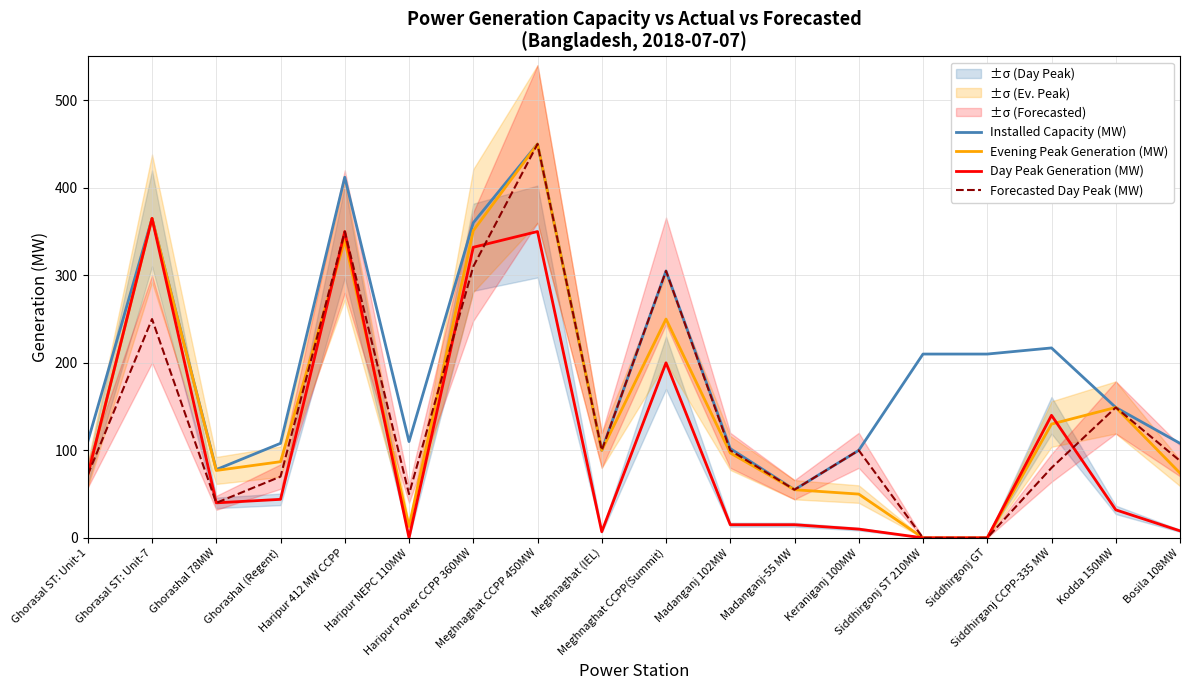

Reading left to right, transcribe all the data shown in this chart.

Installed Capacity (MW): Ghorasal ST: Unit-1=110	Ghorasal ST: Unit-7=365	Ghorashal 78MW=78	Ghorashal (Regent)=108	Haripur 412 MW CCPP=412	Haripur NEPC 110MW=110	Haripur Power CCPP 360MW=360	Meghnaghat CCPP 450MW=450	Meghnaghat (IEL)=100	Meghnaghat CCPP(Summit)=305	Madanganj 102MW=102	Madanganj-55 MW=55	Keraniganj 100MW=100	Siddhirgonj ST 210MW=210	Siddhirgonj GT=210	Siddhirganj CCPP-335 MW=217	Kodda 150MW=149	Bosila 108MW=108
Evening Peak Generation (MW): Ghorasal ST: Unit-1=72	Ghorasal ST: Unit-7=365	Ghorashal 78MW=77	Ghorashal (Regent)=87	Haripur 412 MW CCPP=340	Haripur NEPC 110MW=13	Haripur Power CCPP 360MW=351	Meghnaghat CCPP 450MW=450	Meghnaghat (IEL)=100	Meghnaghat CCPP(Summit)=250	Madanganj 102MW=97	Madanganj-55 MW=55	Keraniganj 100MW=50	Siddhirgonj ST 210MW=0	Siddhirgonj GT=0	Siddhirganj CCPP-335 MW=130	Kodda 150MW=149	Bosila 108MW=74
Day Peak Generation (MW): Ghorasal ST: Unit-1=72	Ghorasal ST: Unit-7=365	Ghorashal 78MW=40	Ghorashal (Regent)=44	Haripur 412 MW CCPP=350	Haripur NEPC 110MW=0	Haripur Power CCPP 360MW=332	Meghnaghat CCPP 450MW=350	Meghnaghat (IEL)=7	Meghnaghat CCPP(Summit)=200	Madanganj 102MW=15	Madanganj-55 MW=15	Keraniganj 100MW=10	Siddhirgonj ST 210MW=0	Siddhirgonj GT=0	Siddhirganj CCPP-335 MW=140	Kodda 150MW=32	Bosila 108MW=8
Forecasted Day Peak (MW): Ghorasal ST: Unit-1=72	Ghorasal ST: Unit-7=250	Ghorashal 78MW=40	Ghorashal (Regent)=70	Haripur 412 MW CCPP=350	Haripur NEPC 110MW=50	Haripur Power CCPP 360MW=310	Meghnaghat CCPP 450MW=450	Meghnaghat (IEL)=100	Meghnaghat CCPP(Summit)=305	Madanganj 102MW=100	Madanganj-55 MW=55	Keraniganj 100MW=100	Siddhirgonj ST 210MW=0	Siddhirgonj GT=0	Siddhirganj CCPP-335 MW=80	Kodda 150MW=149	Bosila 108MW=88